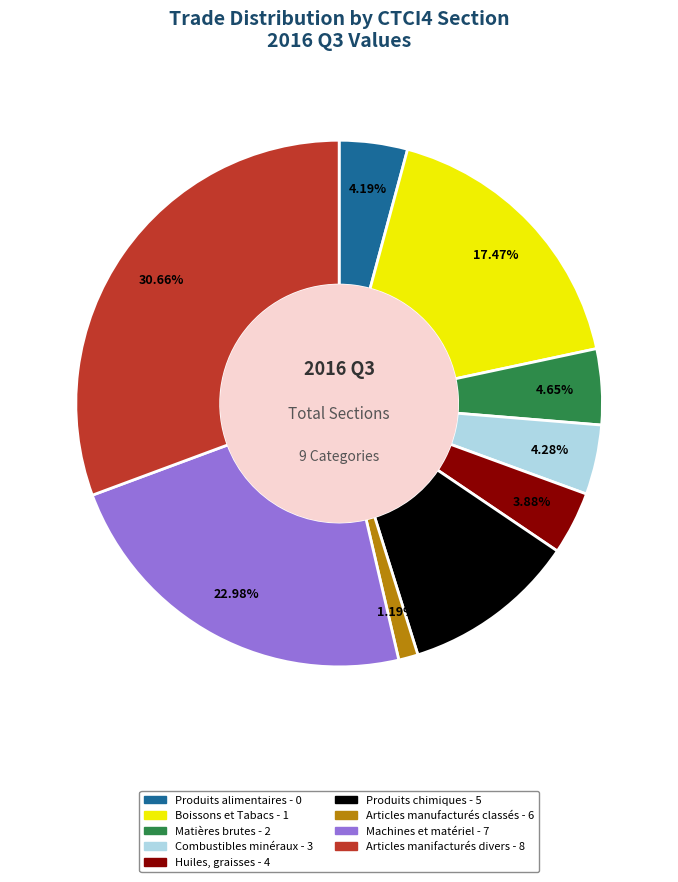

How many slices are in this pie chart?

9